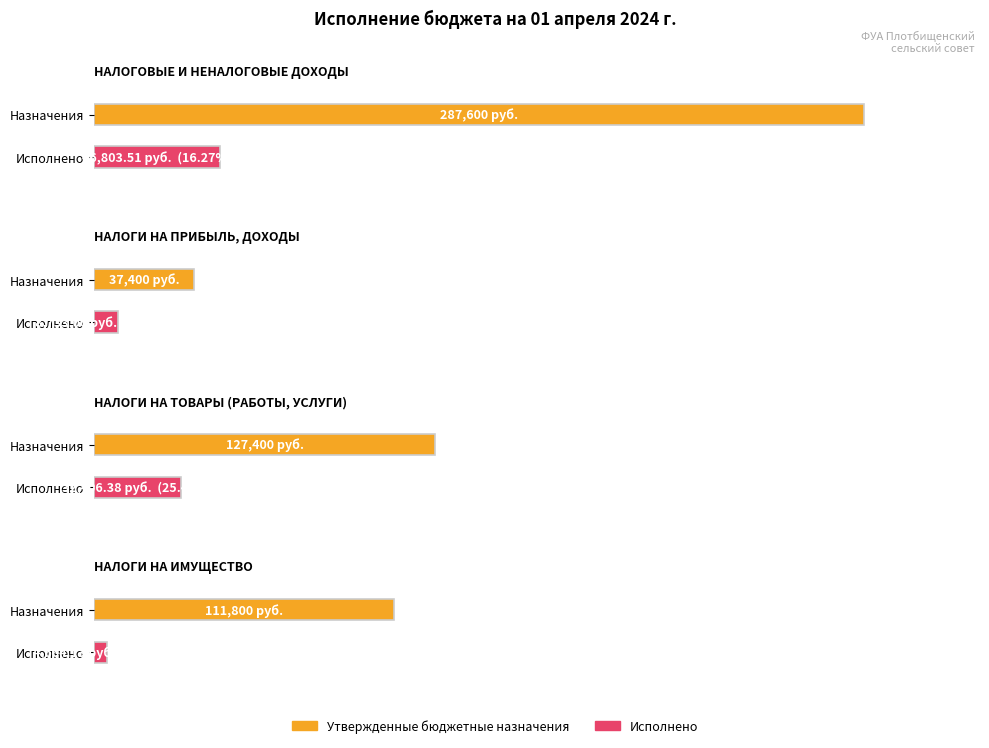

Which series has the largest range (max minus min)?

Утвержденные бюджетные назначения